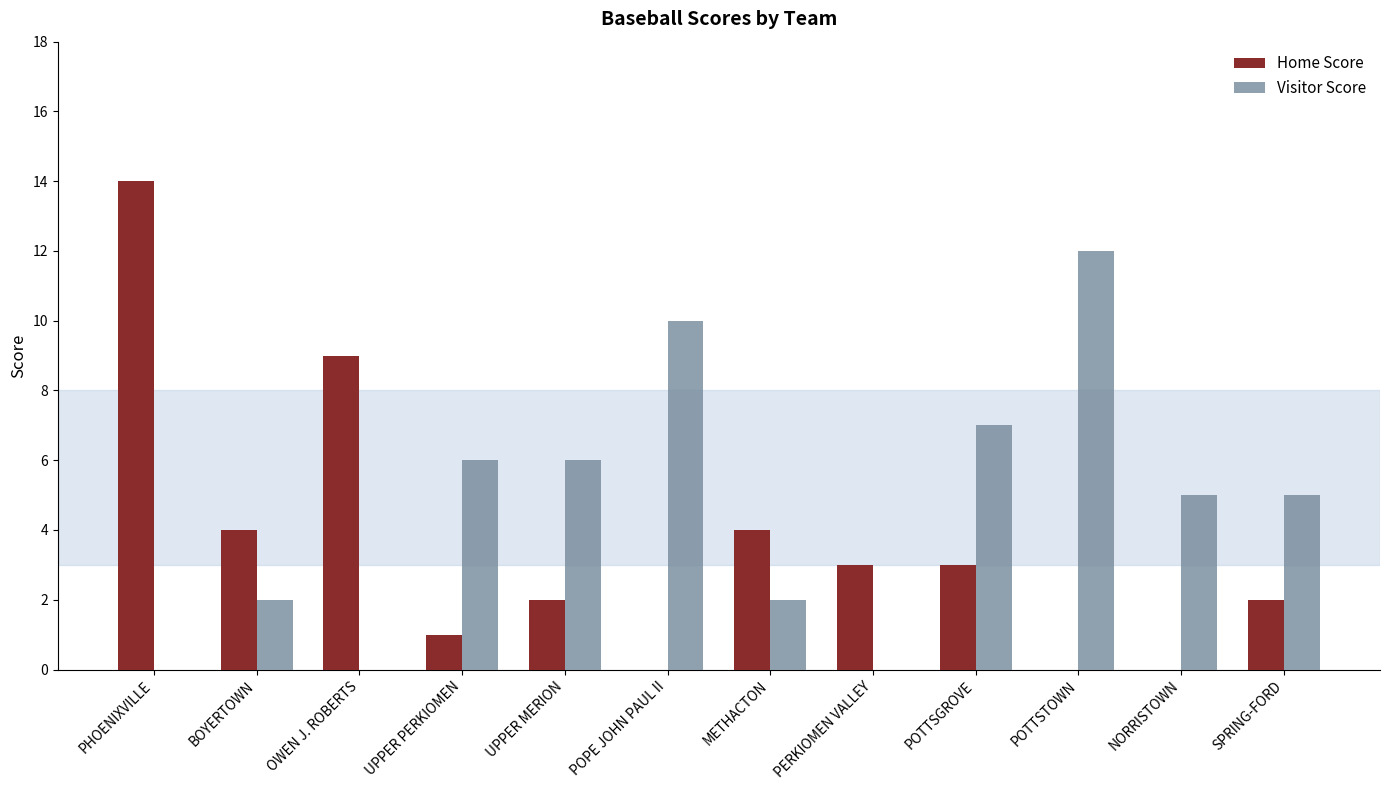

What is the total value across all series at METHACTON?

6